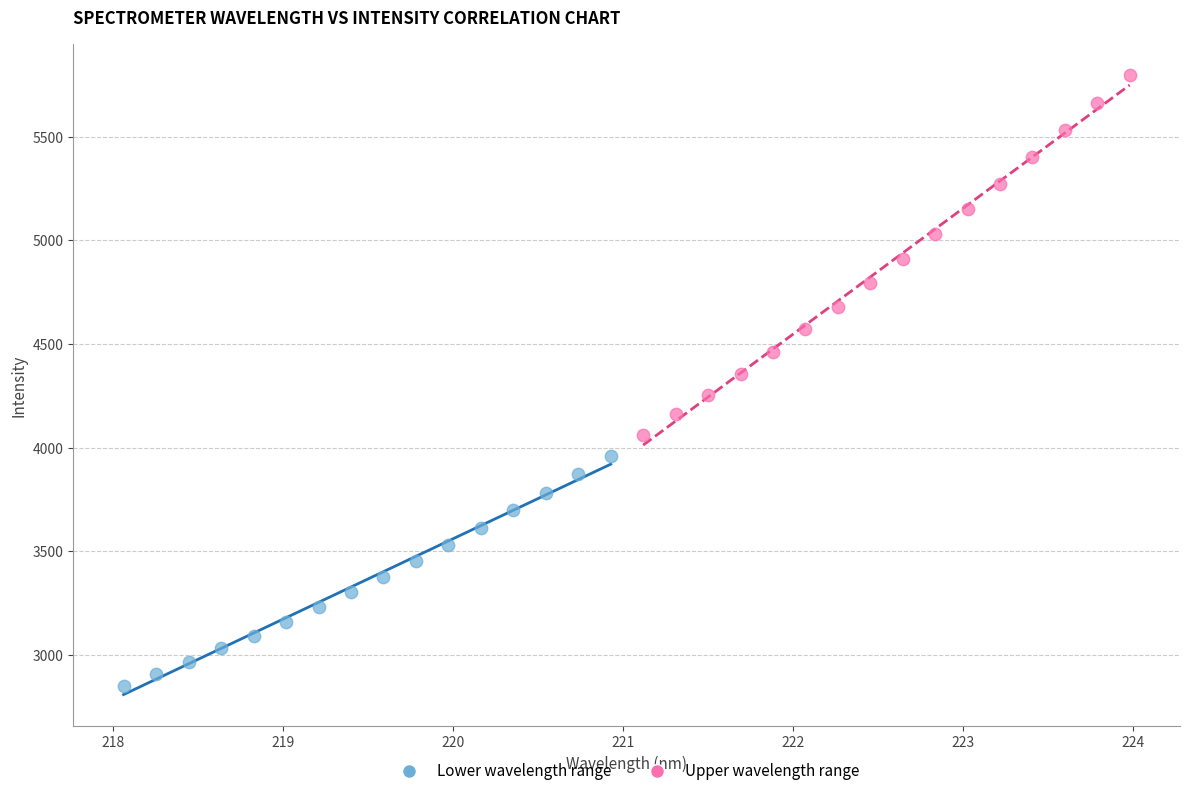

Which series has the largest Y range (max minus min)?

Upper wavelength range